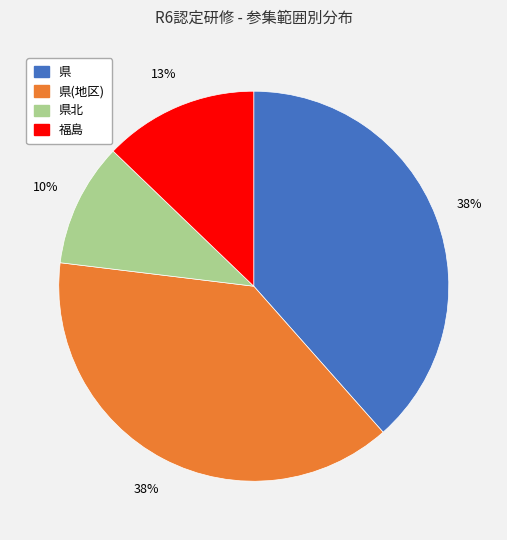

To the nearest percent, what is the difference between the largest and smallest slice percentages?

28%